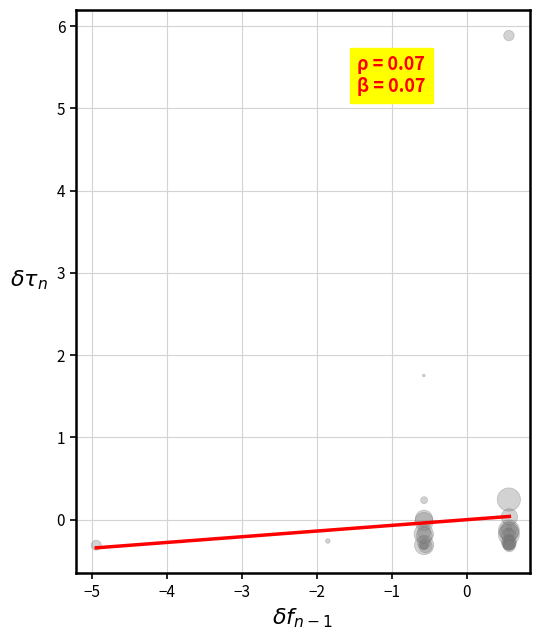

What Y value in the scatter plot is closest to 2?

1.8